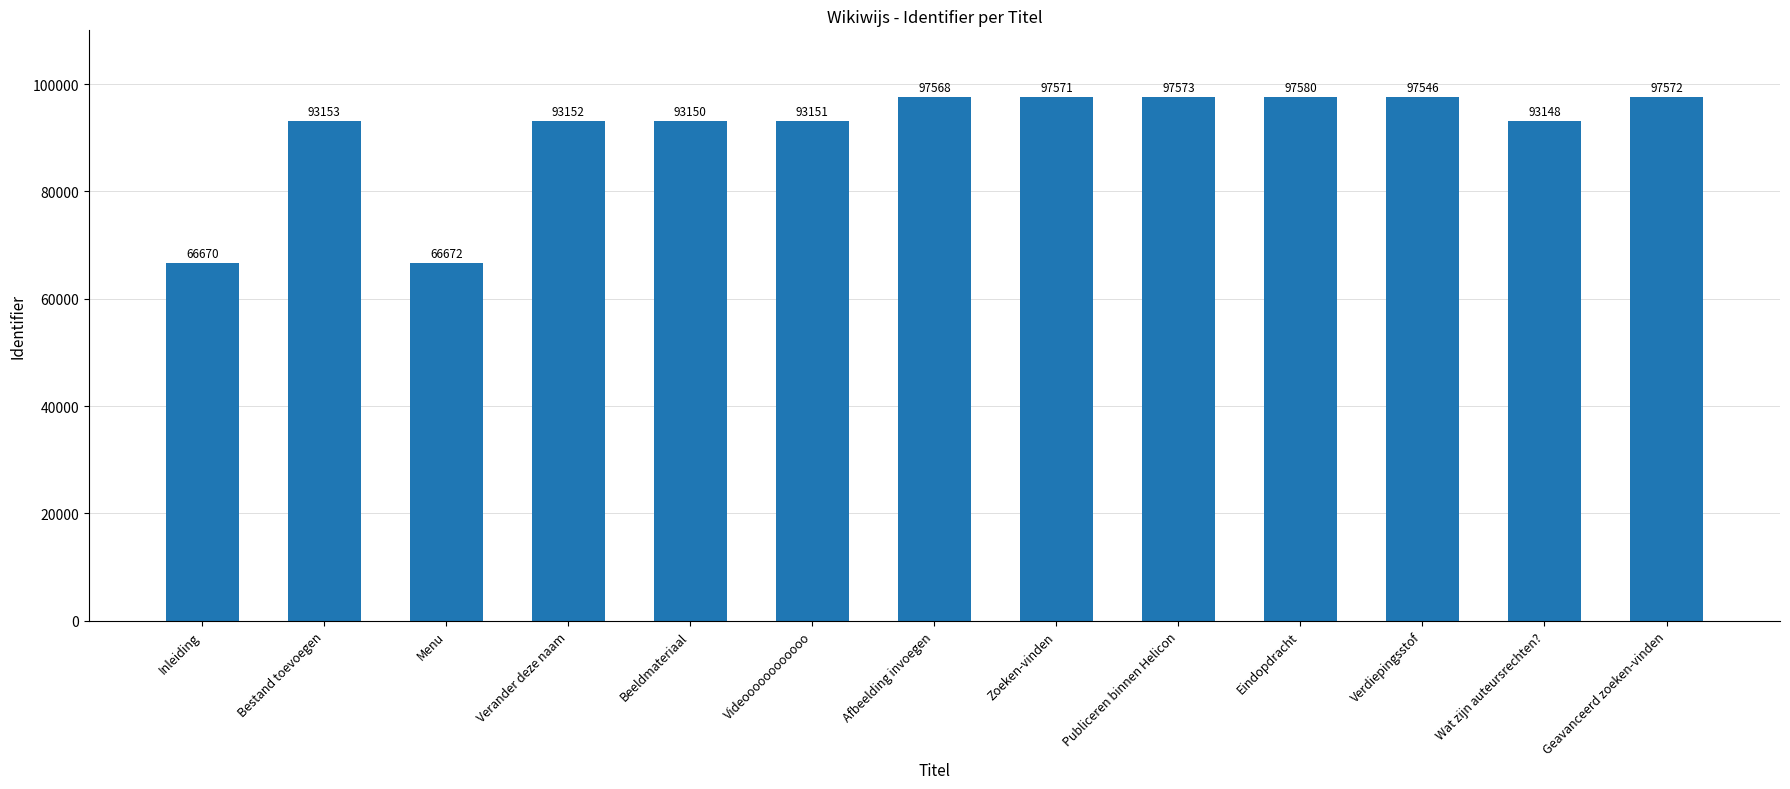

Between Eindopdracht and Verdiepingsstof, which is larger?

Eindopdracht